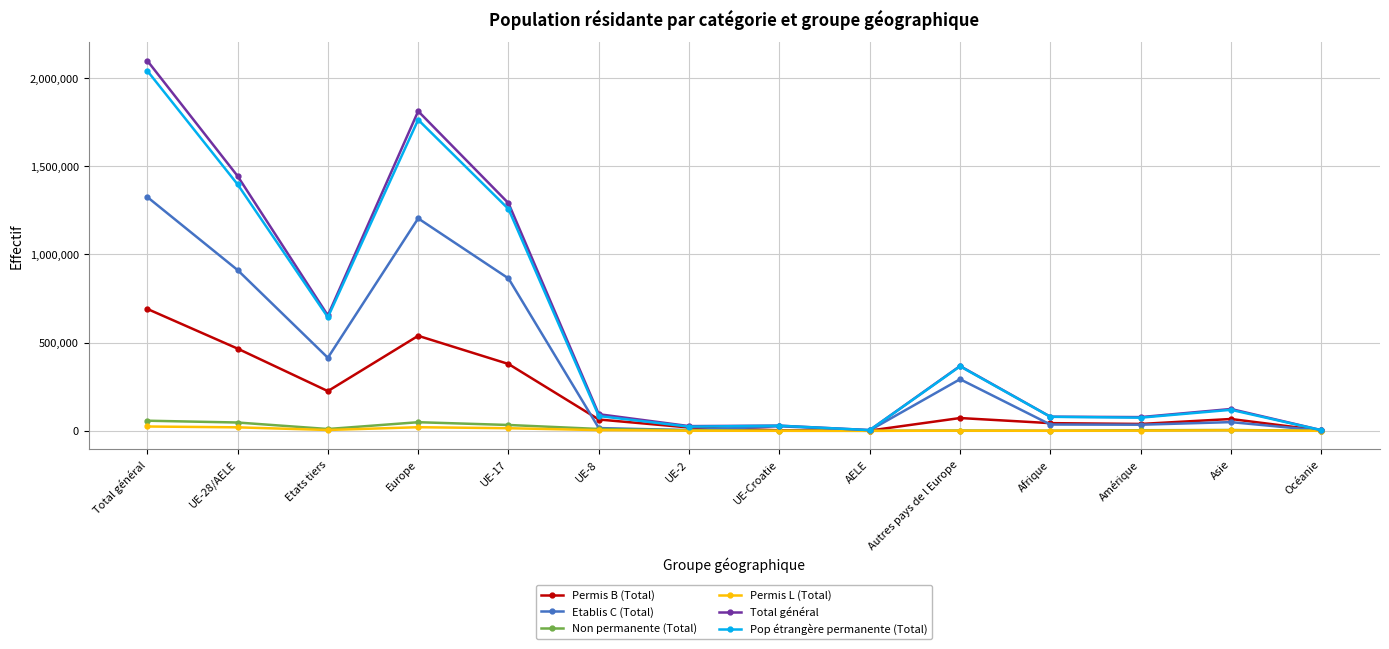

At how many categories does at least one series exceed 735165?

4